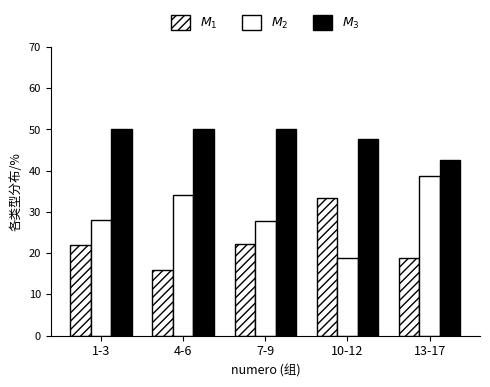

Which series has the largest total across all categories?

$M_3$